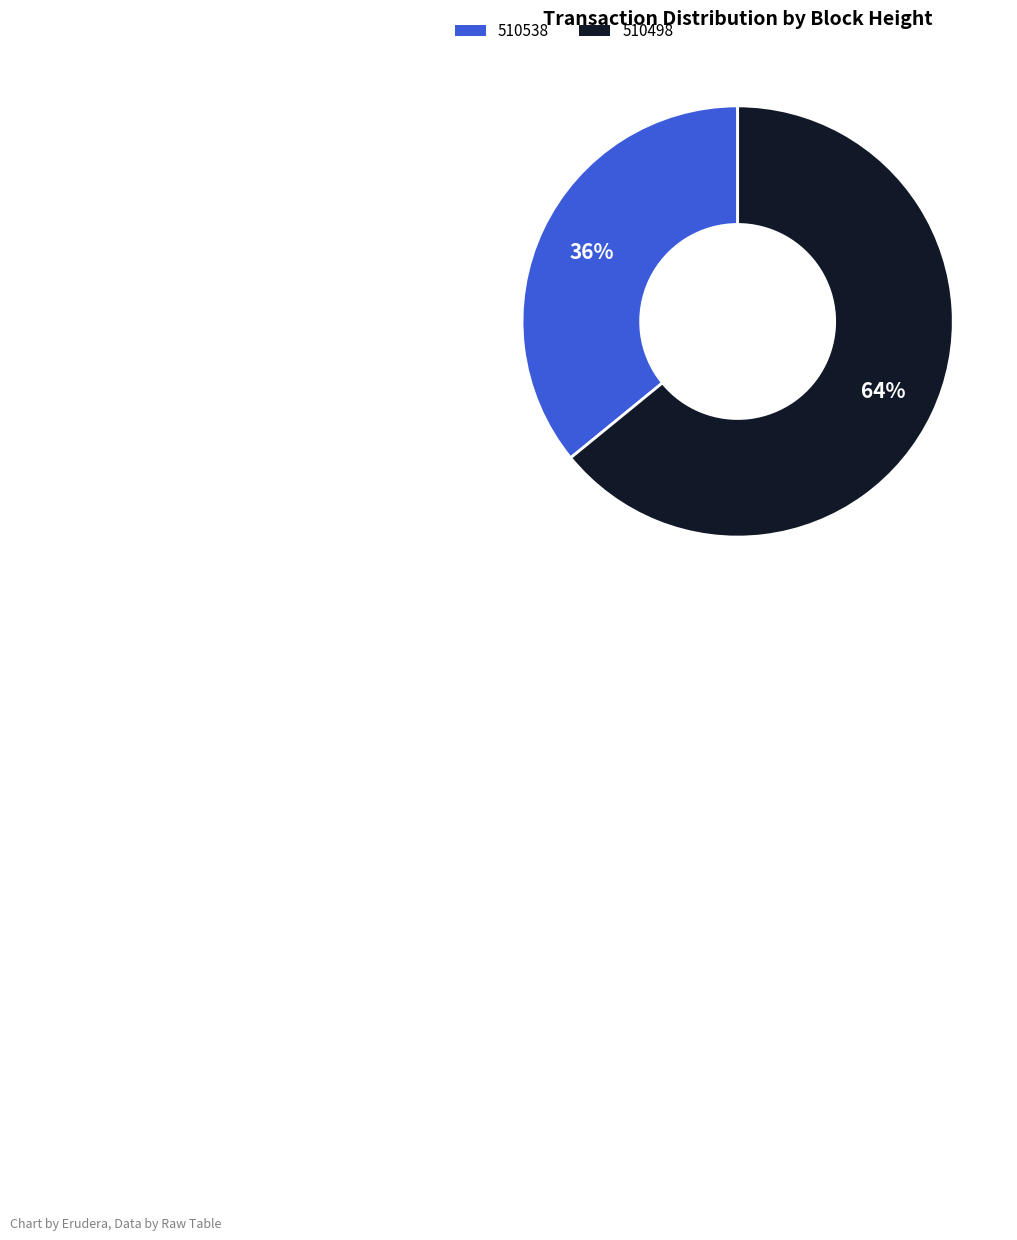

To the nearest percent, what is the average slice percentage?

50%